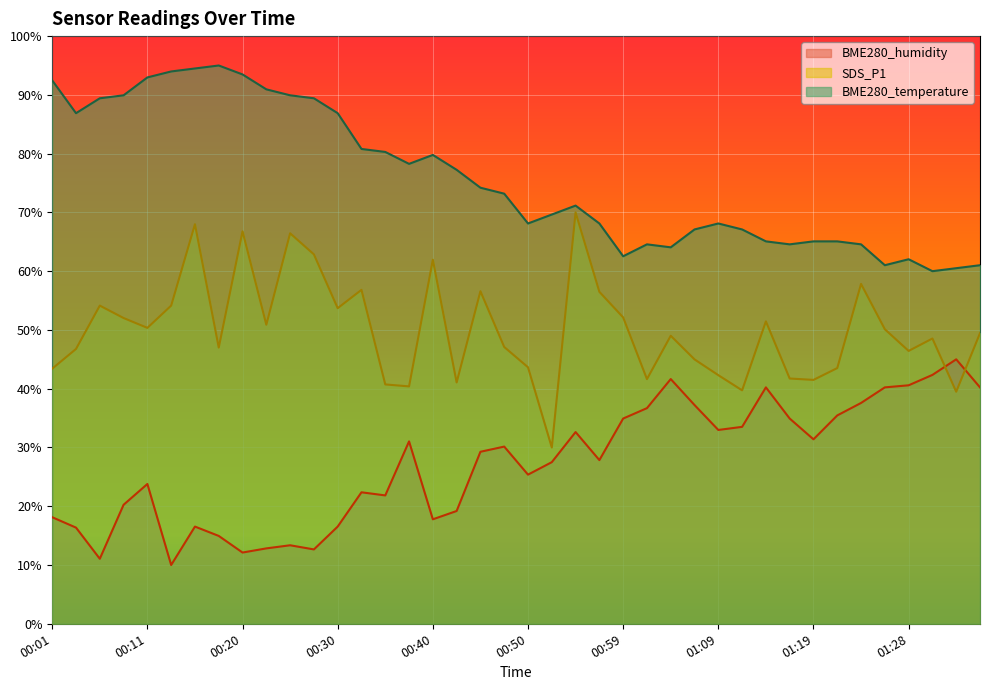

What is the total value across all series at 01:11?

140.3